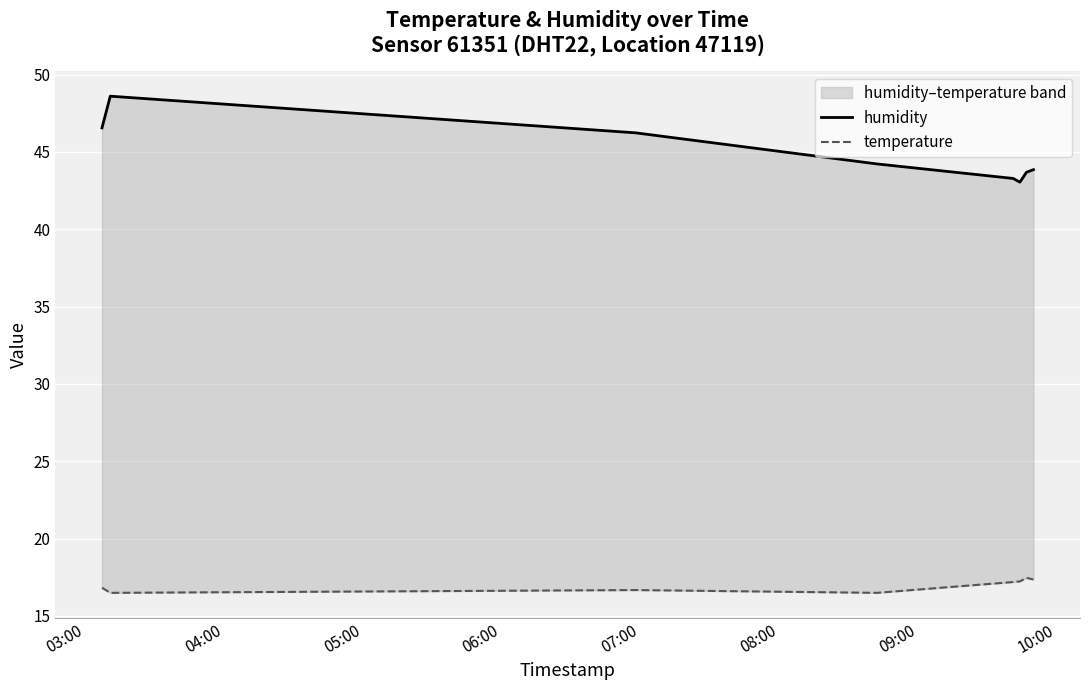

Rank the series by their maximum value, from lowest to highest.

temperature, humidity